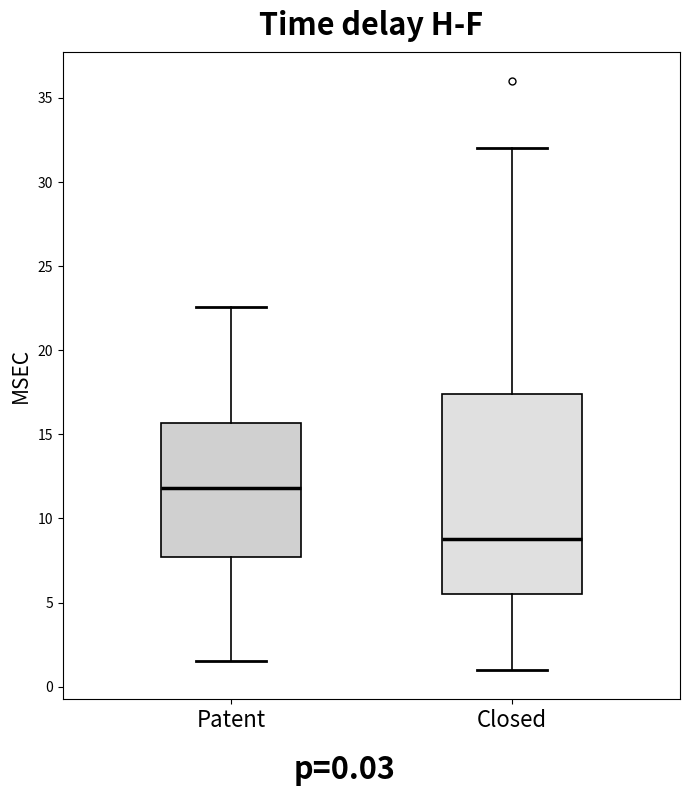

Reading left to right, read every box against the y-axis: the position of its median line, the range the box covers, and the ends of its whiskers. The values are not printed on the chart, so give them approximately, as read against the axis.

Patent: median 12.0, box 7.5 to 15.5, whiskers 1.5 to 22.5
Closed: median 9.0, box 5.5 to 17.5, whiskers 1.0 to 32.0